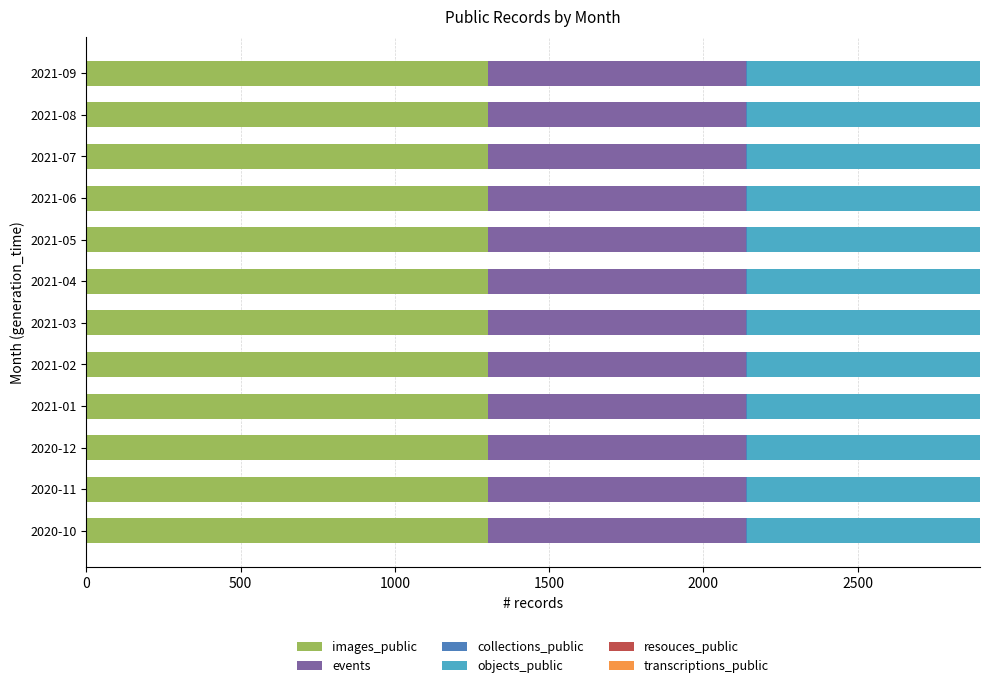

What is the maximum value for images_public?

1303